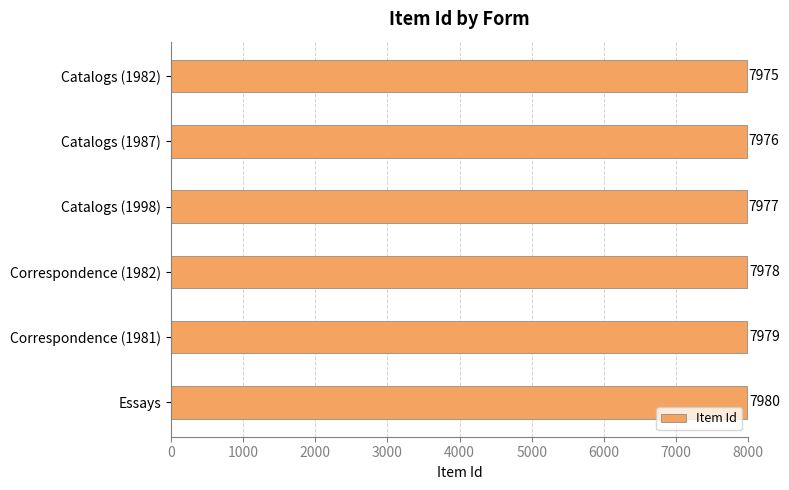

Count the values in the range 7976 to 7979.

4